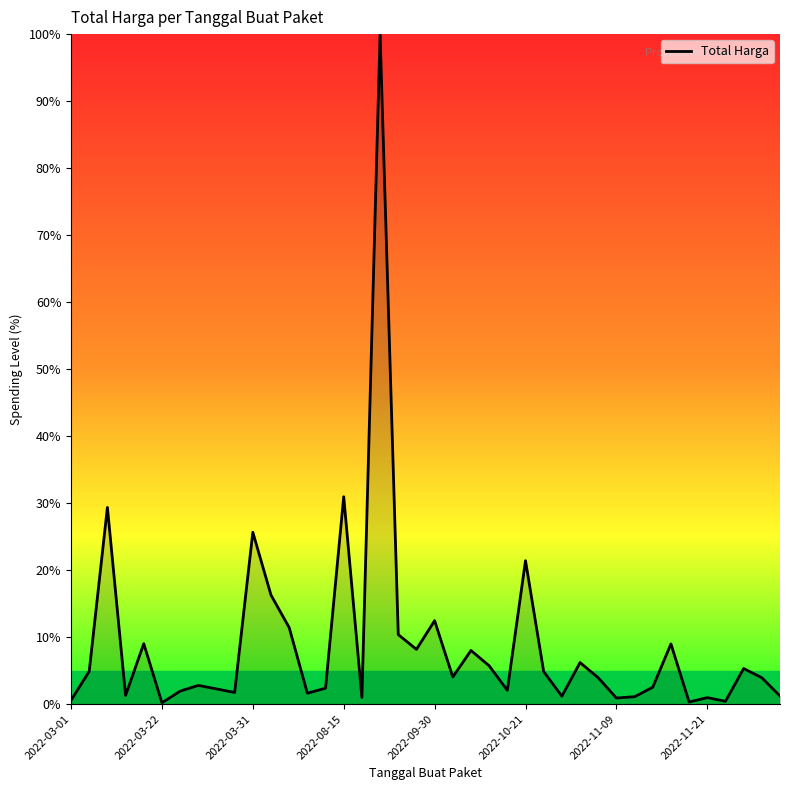

What is the greatest value displayed?

100.0